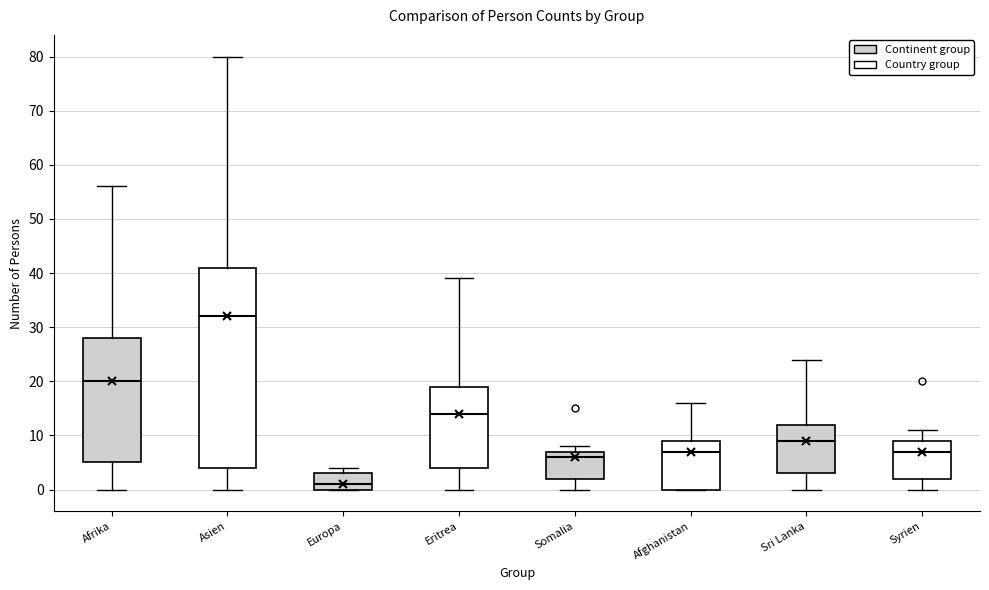

Reading left to right, transcribe this box plot: for each box, give where its median line is, the range the box spans, and where its two whiskers end, as read against the y-axis. The values are not printed on the chart, so give them approximately, as read against the axis.

Afrika: median 20, box 5 to 28, whiskers 0 to 56
Asien: median 32, box 4 to 41, whiskers 0 to 80
Europa: median 1, box 0 to 3, whiskers 0 to 4
Eritrea: median 14, box 4 to 19, whiskers 0 to 39
Somalia: median 6, box 2 to 7, whiskers 0 to 8
Afghanistan: median 7, box 0 to 9, whiskers 0 to 16
Sri Lanka: median 9, box 3 to 12, whiskers 0 to 24
Syrien: median 7, box 2 to 9, whiskers 0 to 11